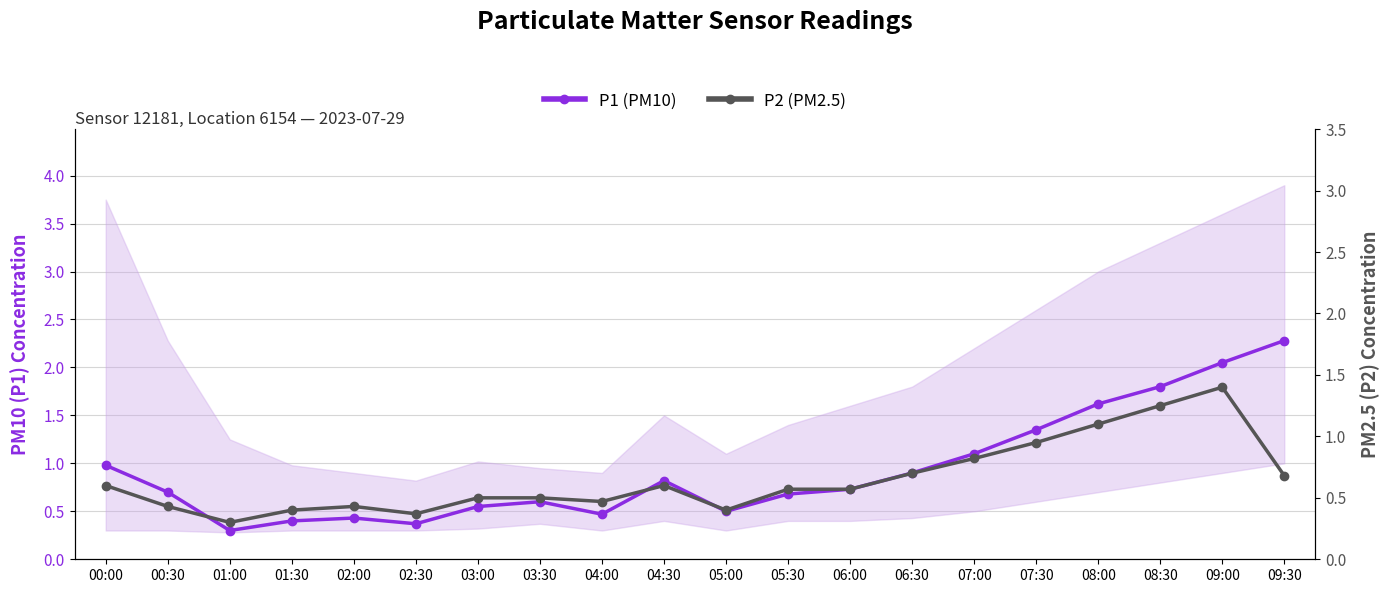

True or false: P2 (PM2.5) has a value of 0.5 at 09:00.

False